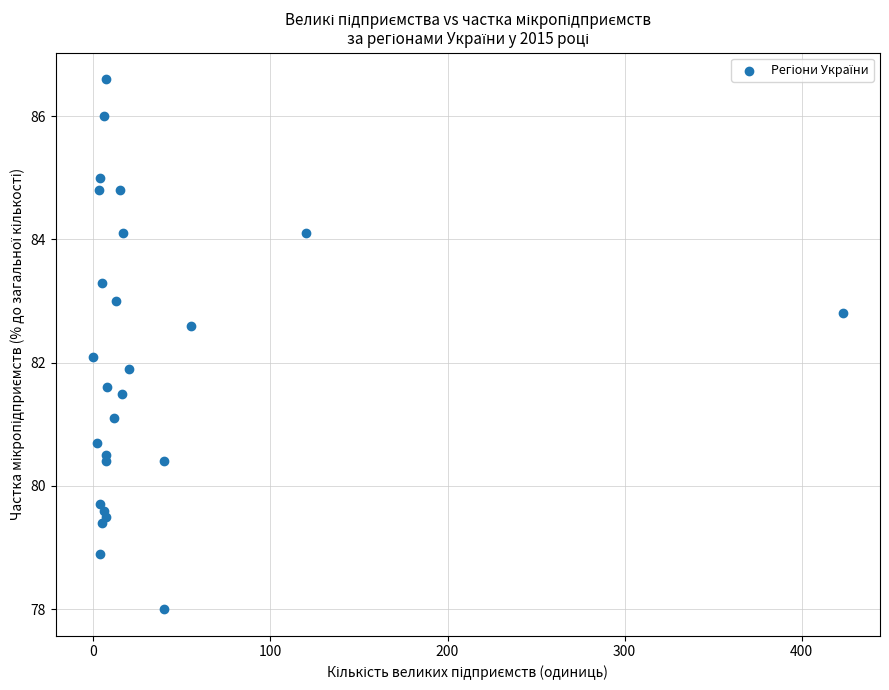

What is the range of Y values (max minus min)?

8.6